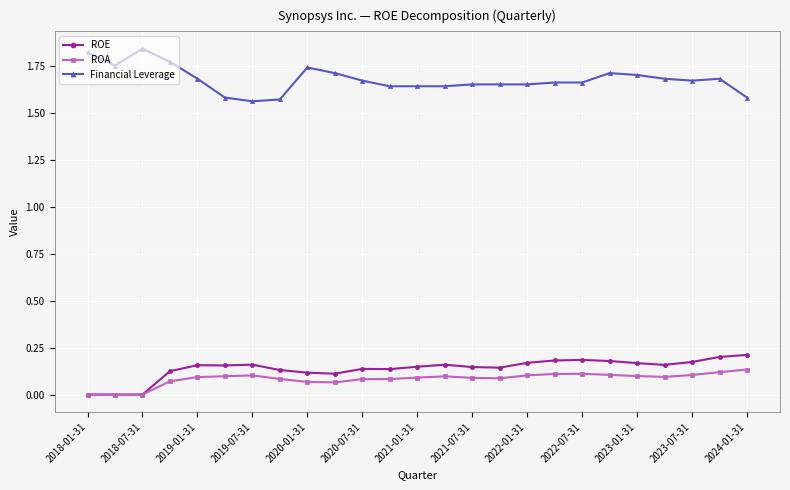

How many ROE values are between 0 and 1?

25